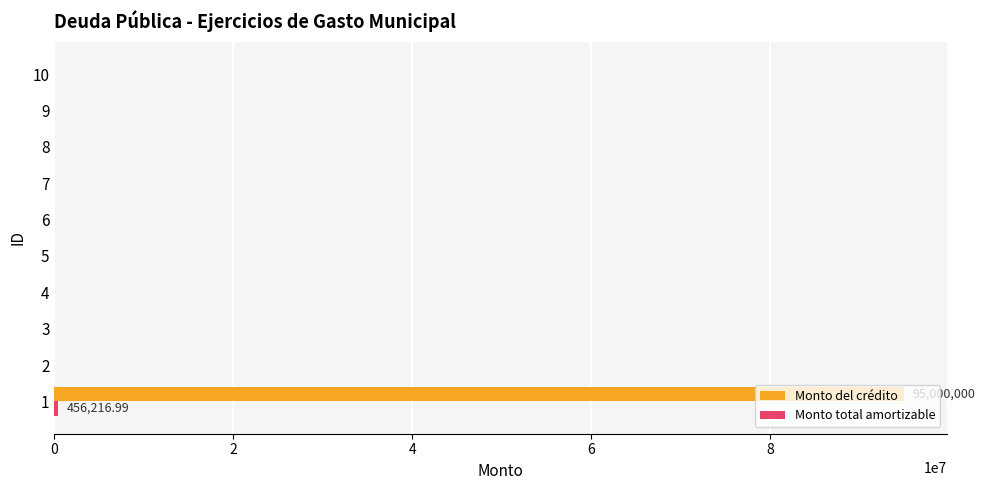

Which series has the largest total across all categories?

Monto del crédito